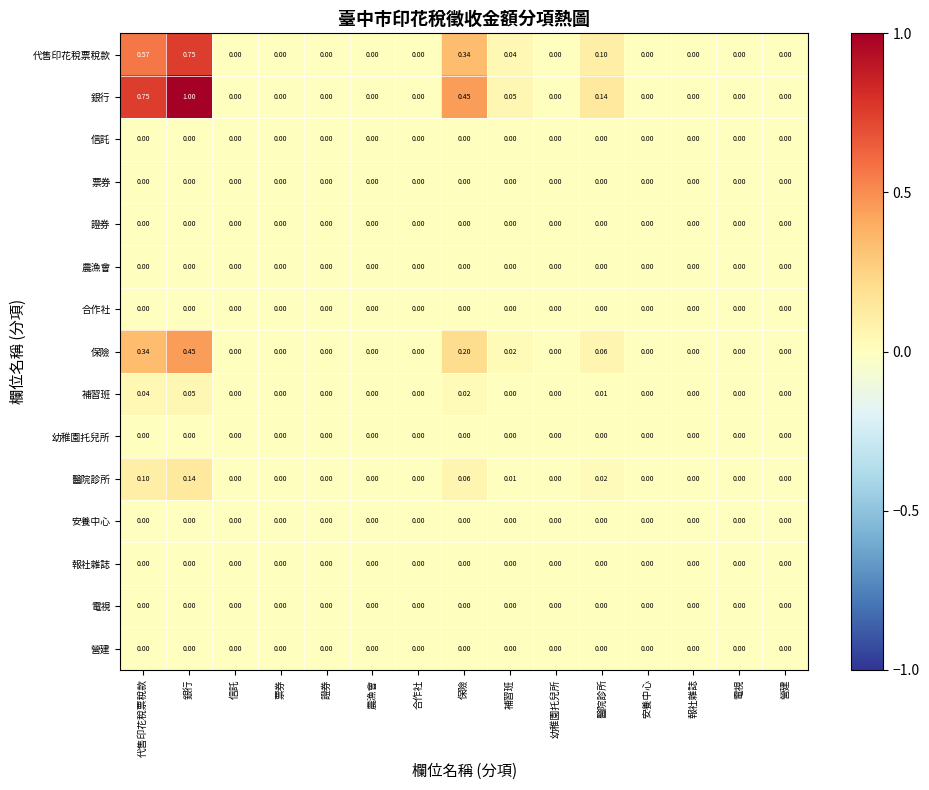

Which series has the largest total across all categories?

銀行